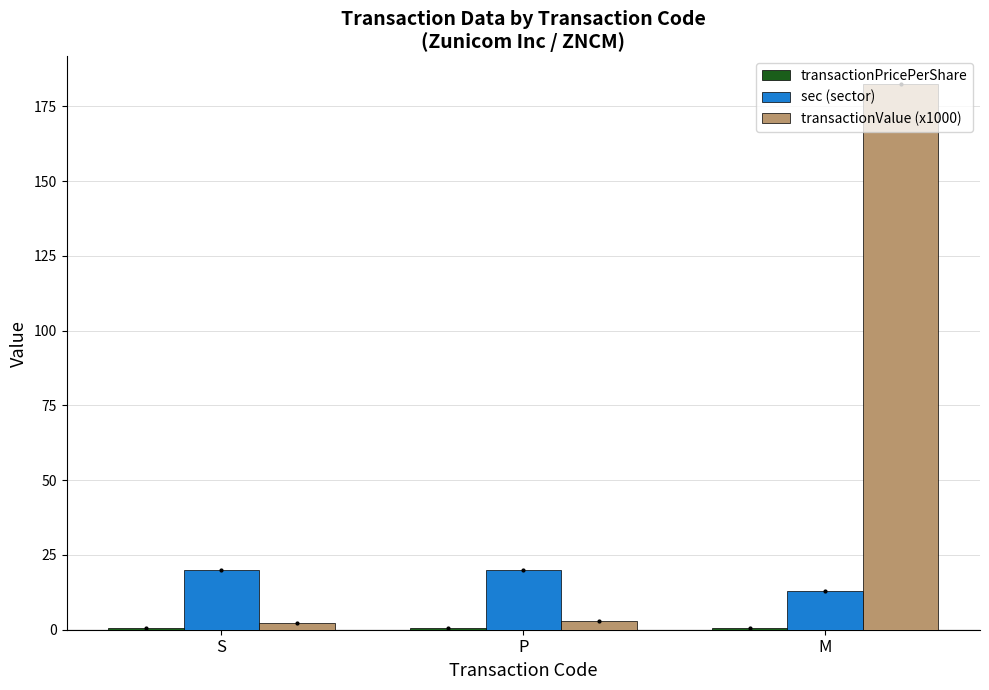

At which category is the sum across all series the highest?

M